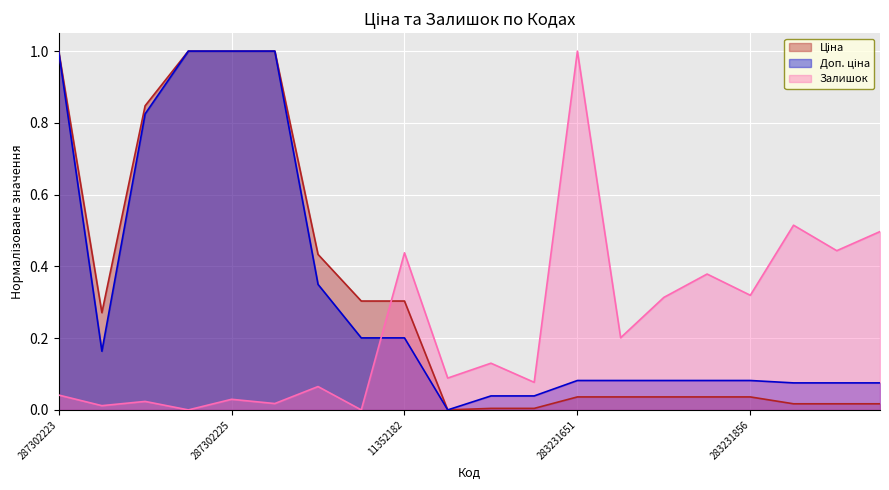

True or false: Доп. ціна has more than 0 interior local peaks.

False